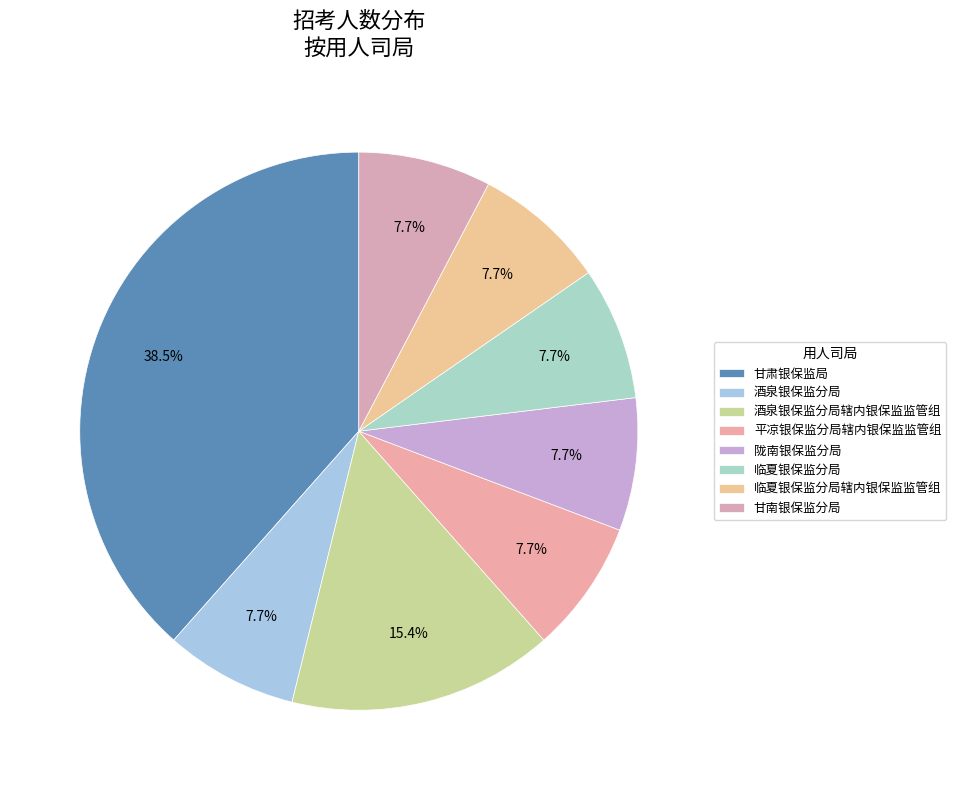

Is it true that 酒泉银保监分局辖内银保监监管组 is 5% of the pie?

False